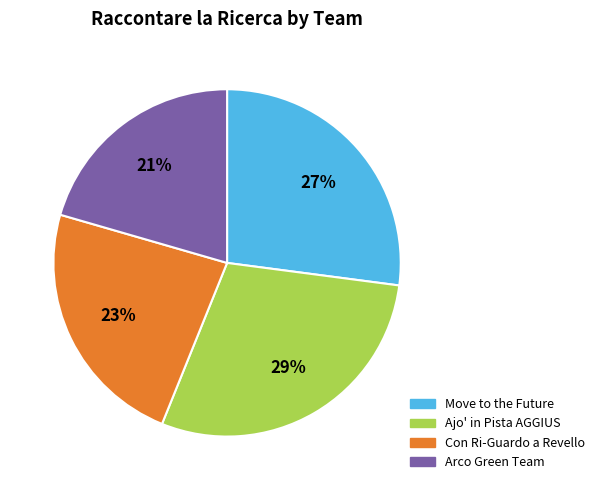

What is the largest slice in the pie chart?

Ajo' in Pista AGGIUS